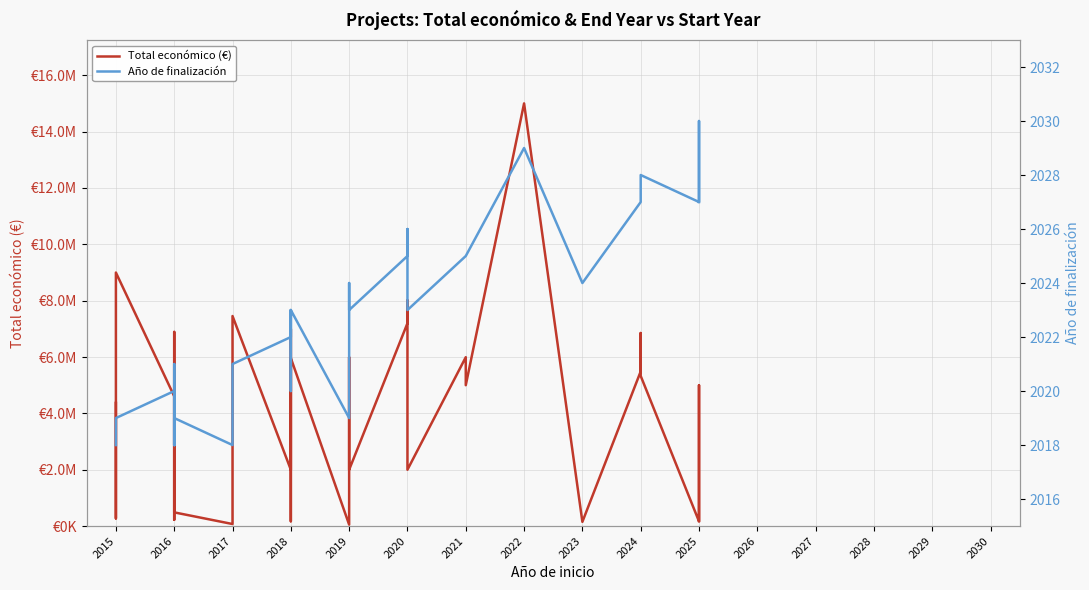

List the series in order of their overall mean, lowest first.

Año de finalización, Total económico (€)